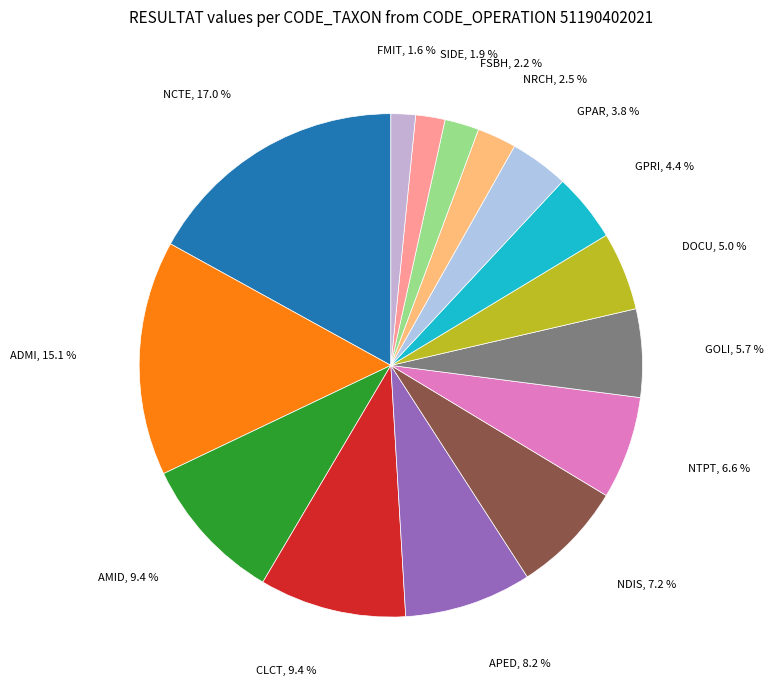

To the nearest percent, what is the combined percentage of FMIT and NCTE?

19%